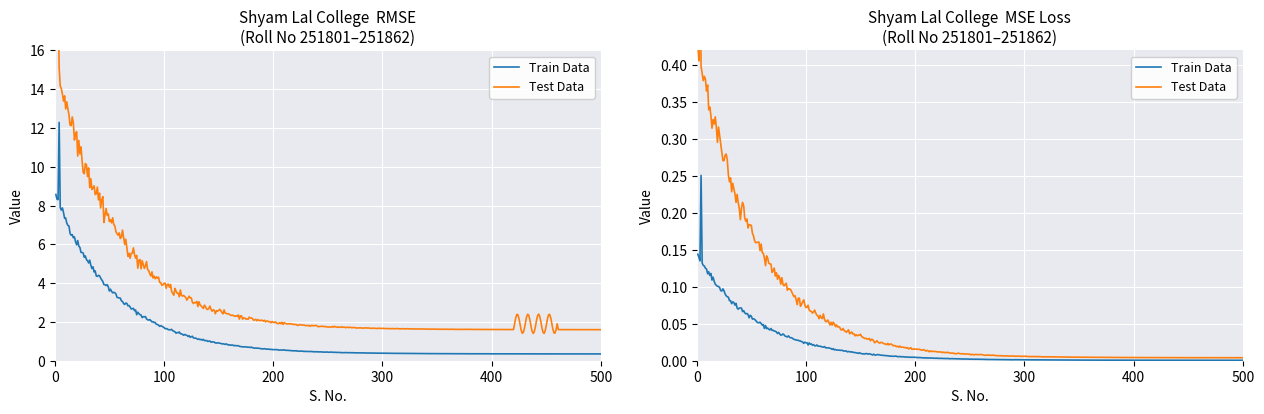

Which series has the largest total across all categories?

Test Data